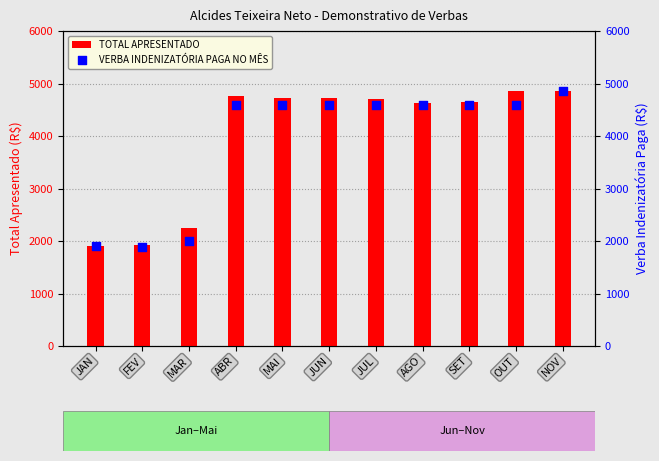

What is the total value across all series at OUT?

9449.4